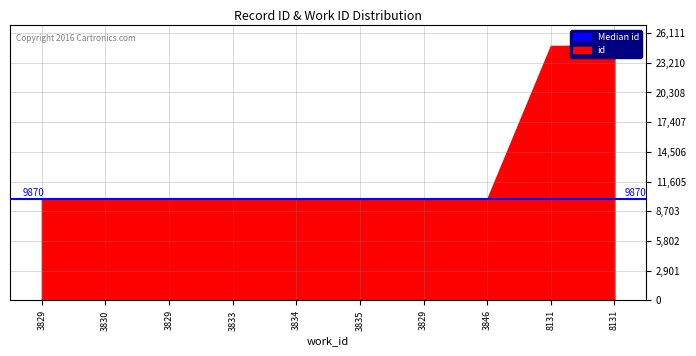

Which label corresponds to the smallest value in the chart?

3829